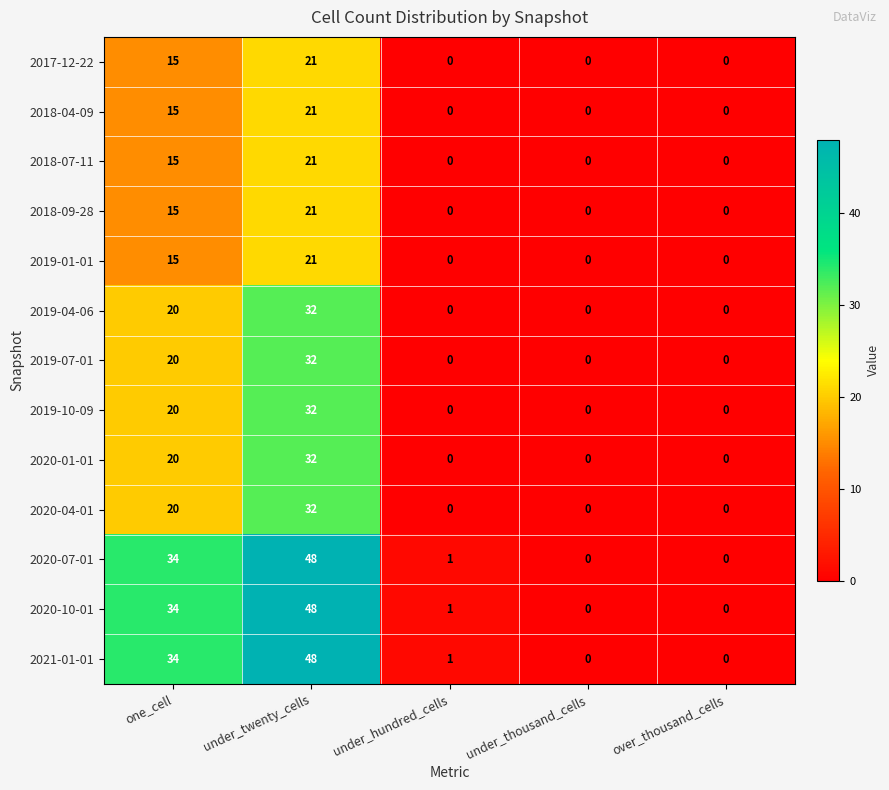

Which label corresponds to the largest value in the chart?

under_twenty_cells